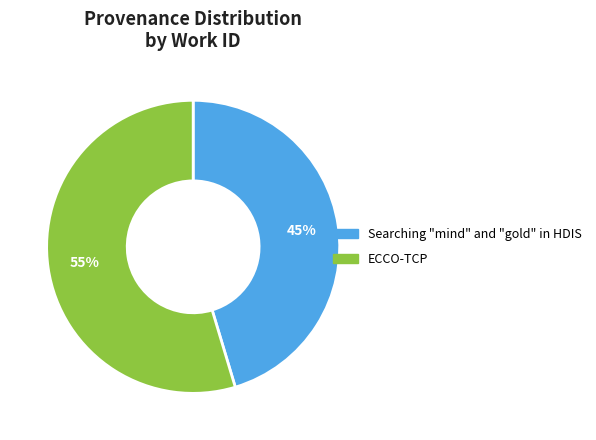

To the nearest percent, what is the average slice percentage?

50%